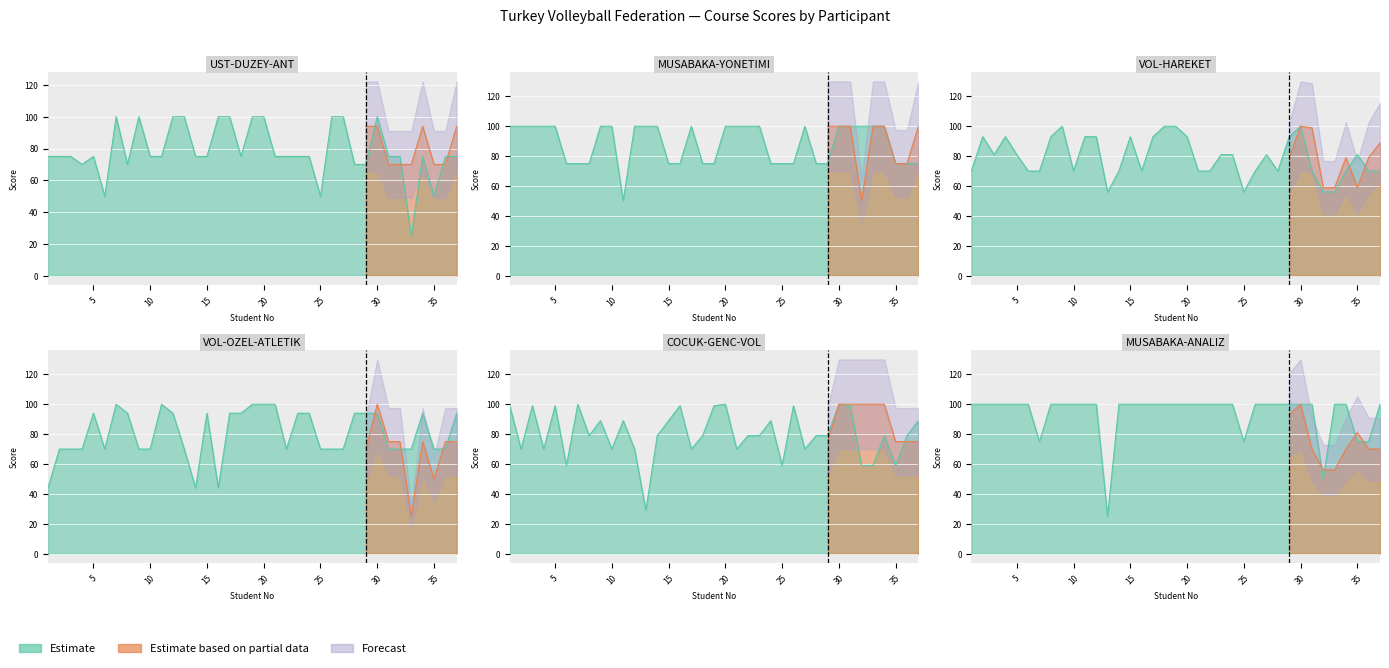

At 2, list the series in order from largest to smallest.

MUSABAKA-YONETIMI, MUSABAKA-ANALIZ, VOL-HAREKET, UST-DUZEY-ANT, VOL-OZEL-ATLETIK, COCUK-GENC-VOL